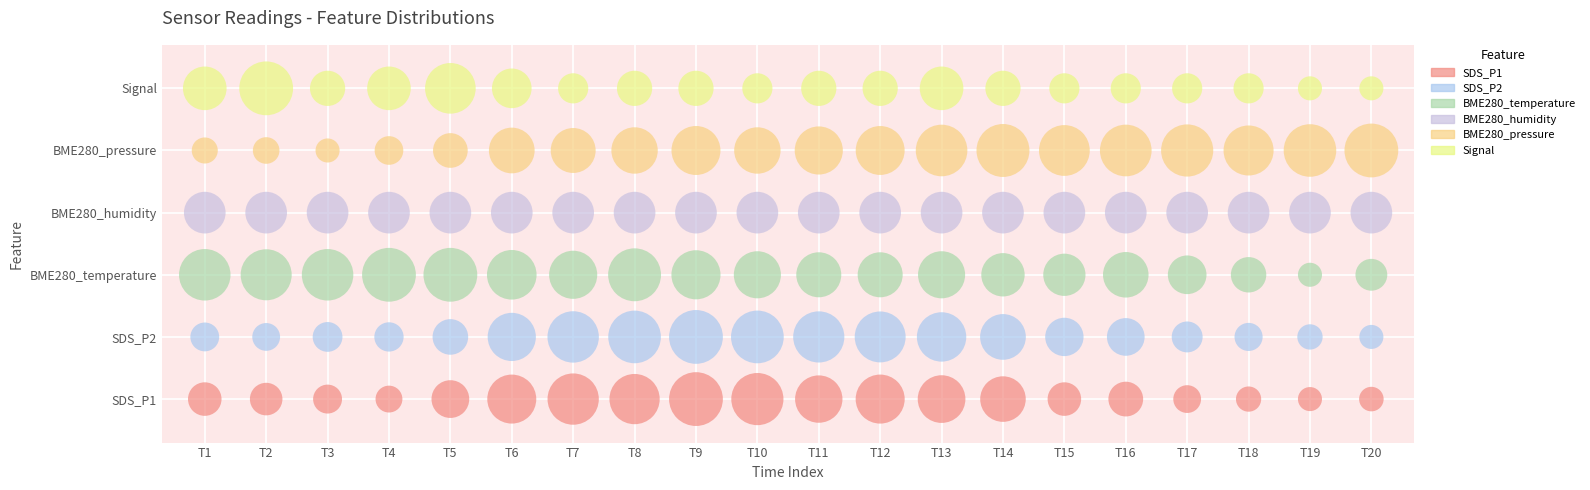

What are all the series names shown in the legend?

SDS_P1, SDS_P2, BME280_temperature, BME280_humidity, BME280_pressure, Signal